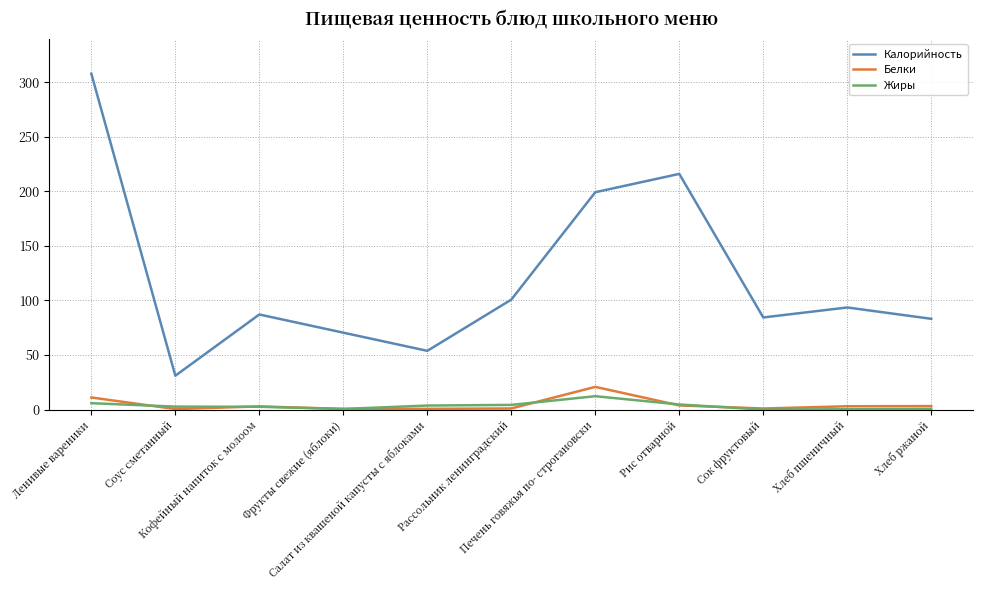

Rank the series by their maximum value, from highest to lowest.

Калорийность, Белки, Жиры